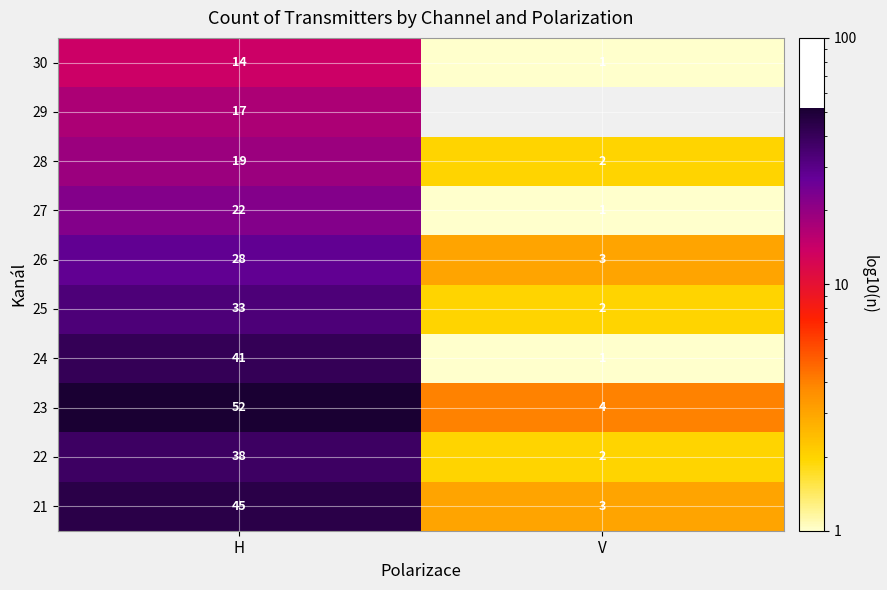

Rank the categories by 22 value from lowest to highest.

V, H